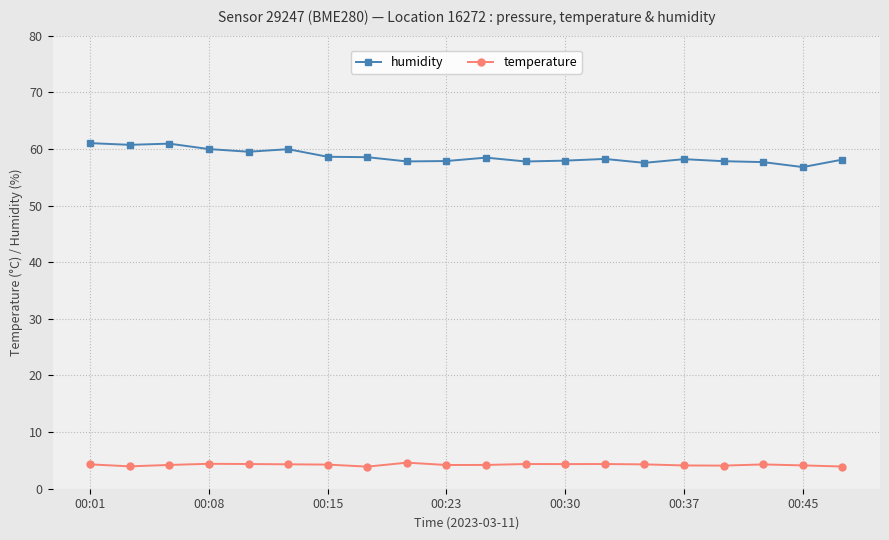

Which series has the widest spread of values?

humidity